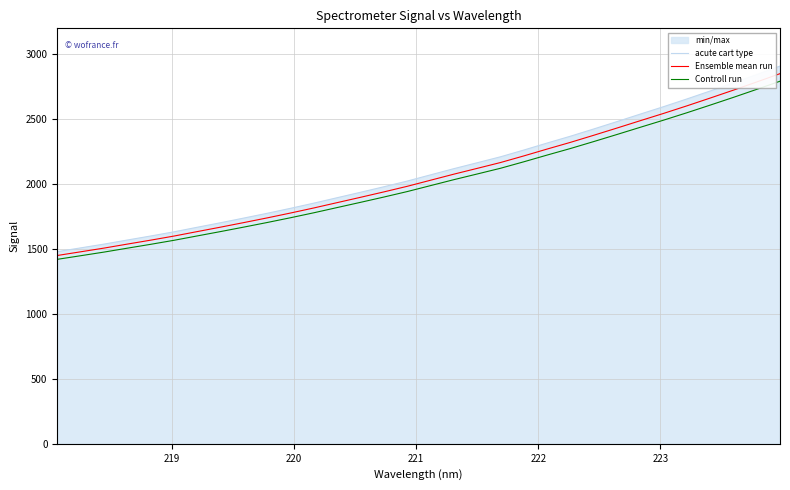

What is the minimum value shown in the chart?

1418.7